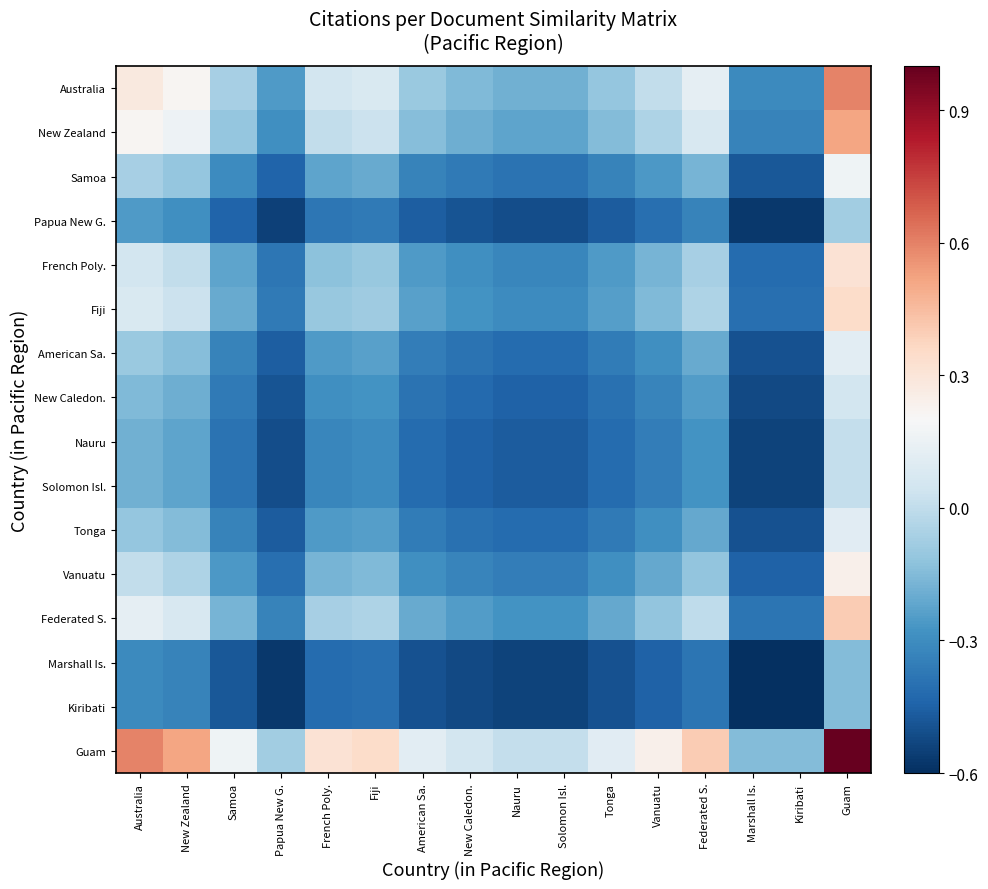

What is the difference between the highest and lowest values at Australia?

0.9